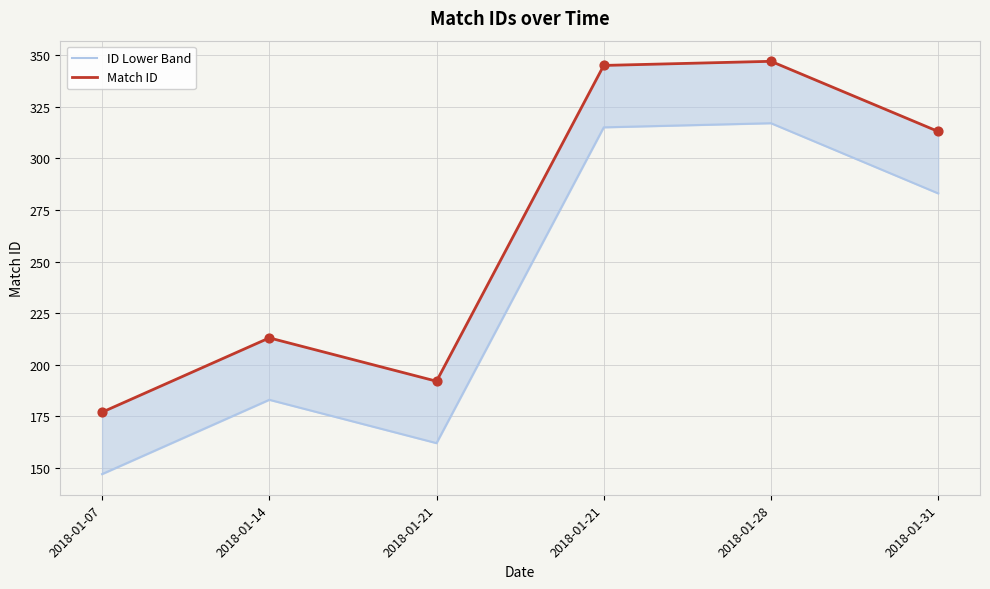

Which series contains the lowest Y value?

ID Lower Band